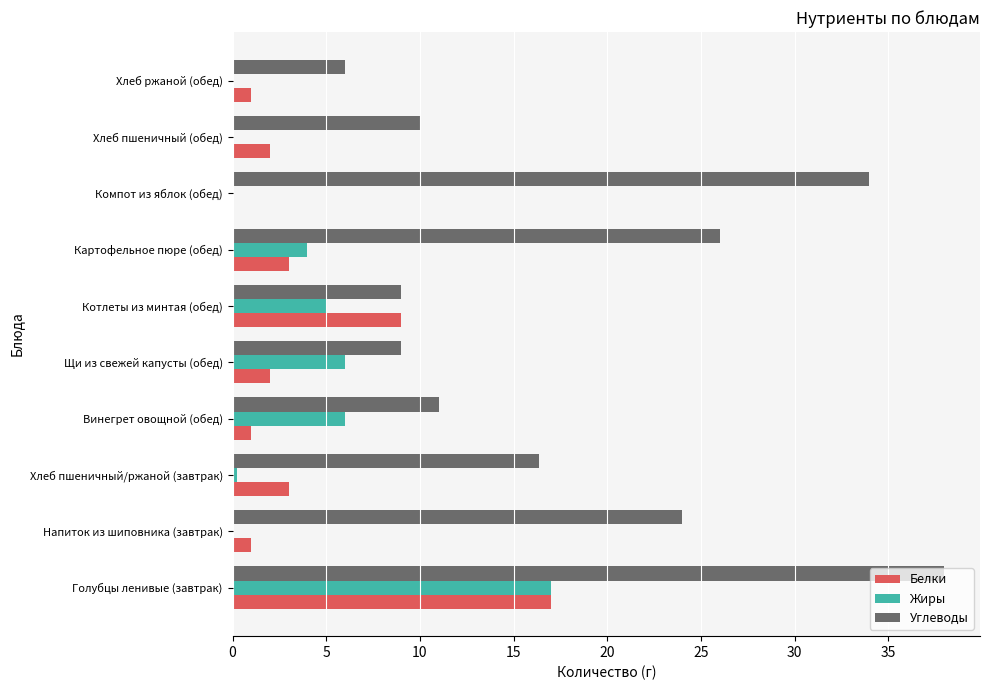

Is it true that Белки equals 5.1 at Картофельное пюре (обед)?

False